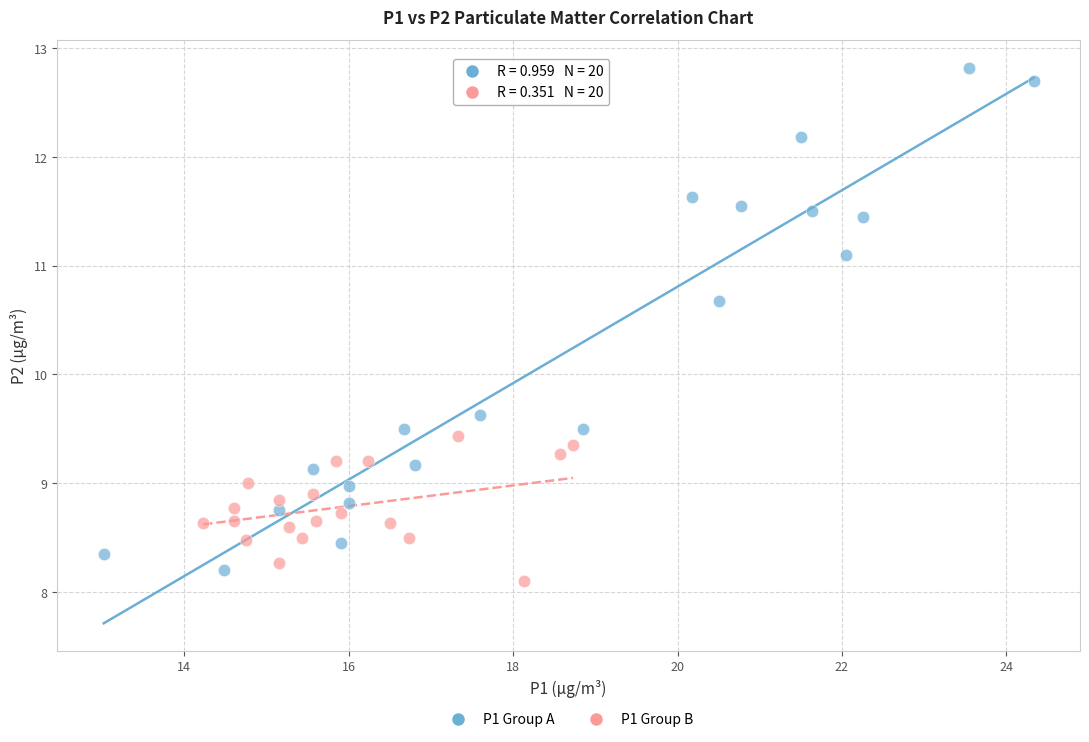

Which series has the largest Y range (max minus min)?

P1 Group A